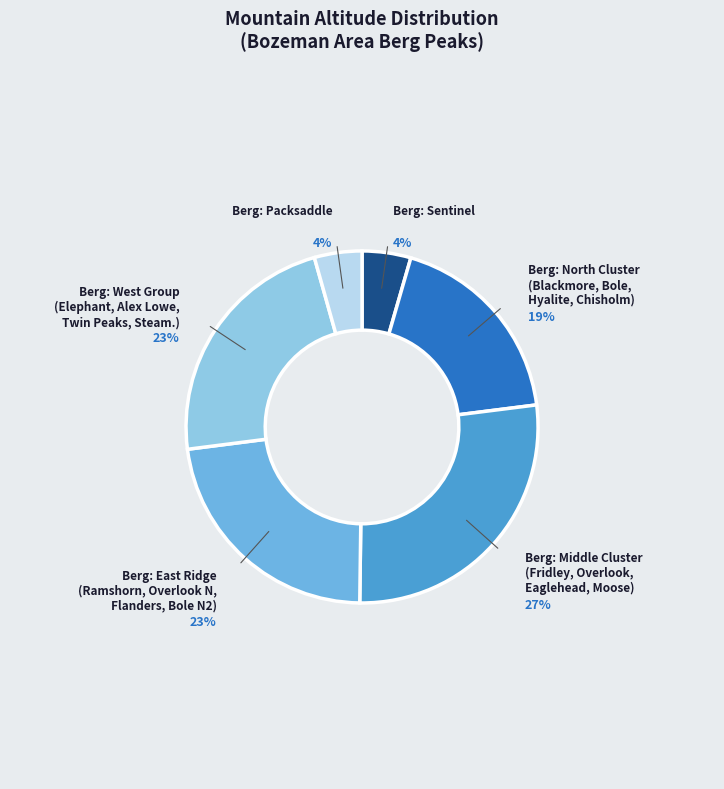

Does any single category account for the majority?

No